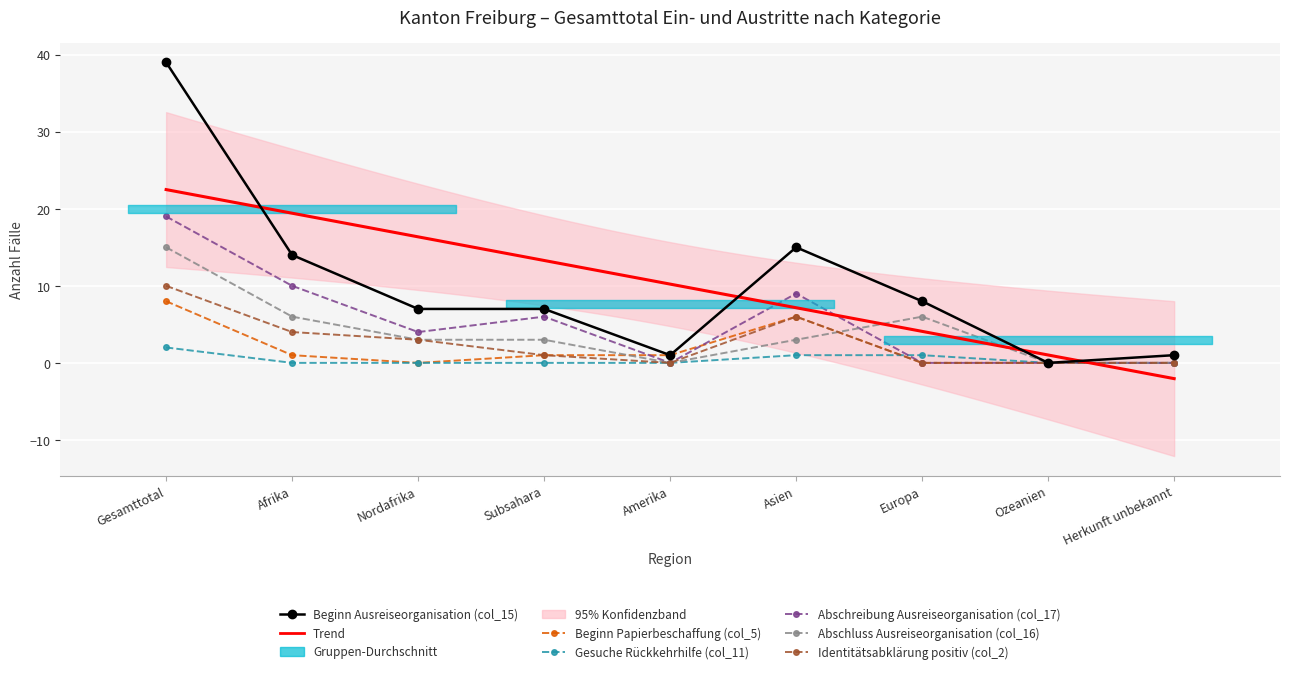

How many positive values does the Identitätsabklärung positiv (col_2) series have?

5